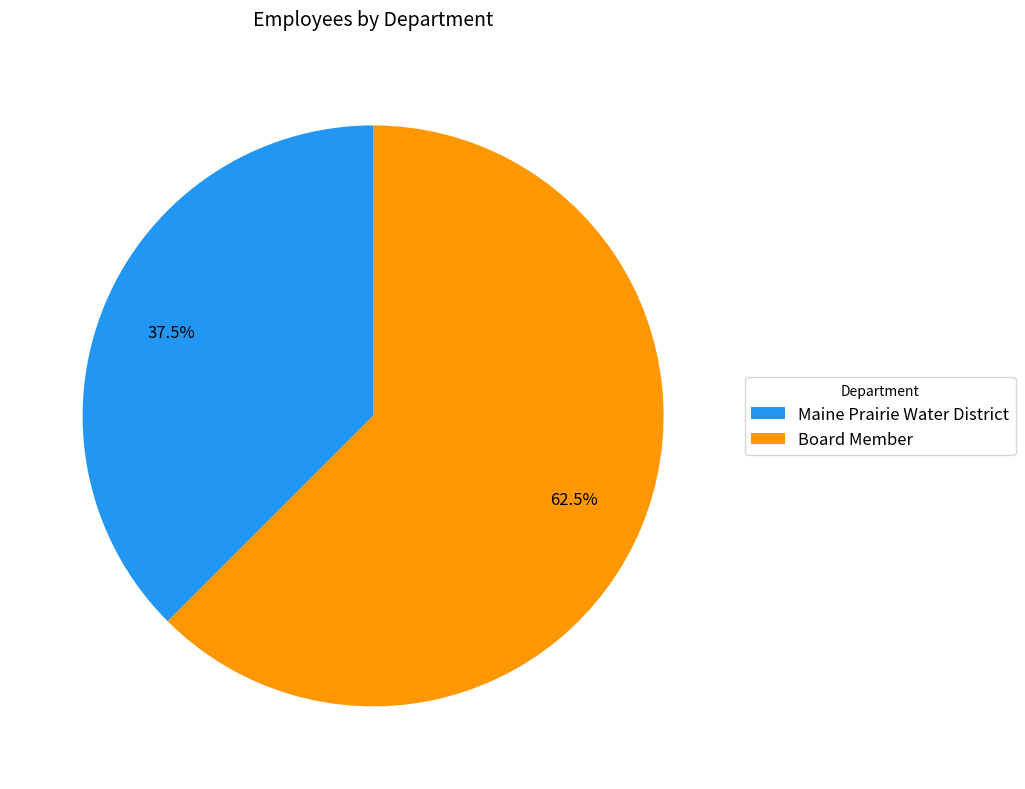

Which has a higher value, Maine Prairie Water District or Board Member?

Board Member